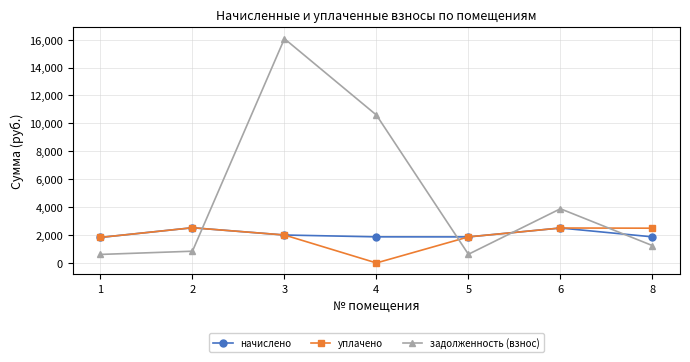

Where do задолженность (взнос) and начислено first cross each other?

2 and 3